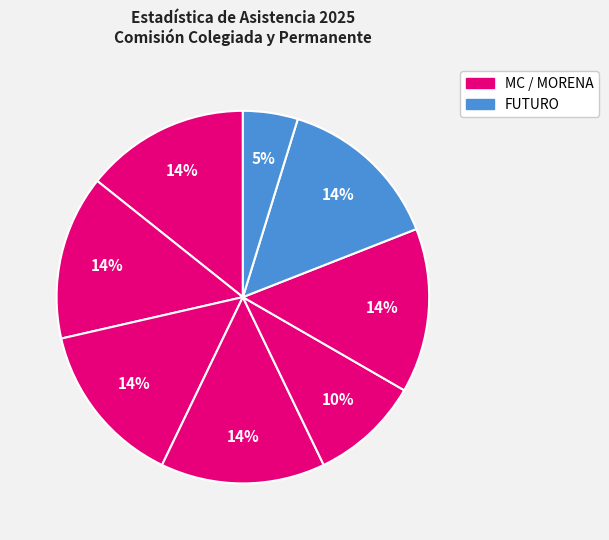

Is there any slice that represents more than half of the pie?

No